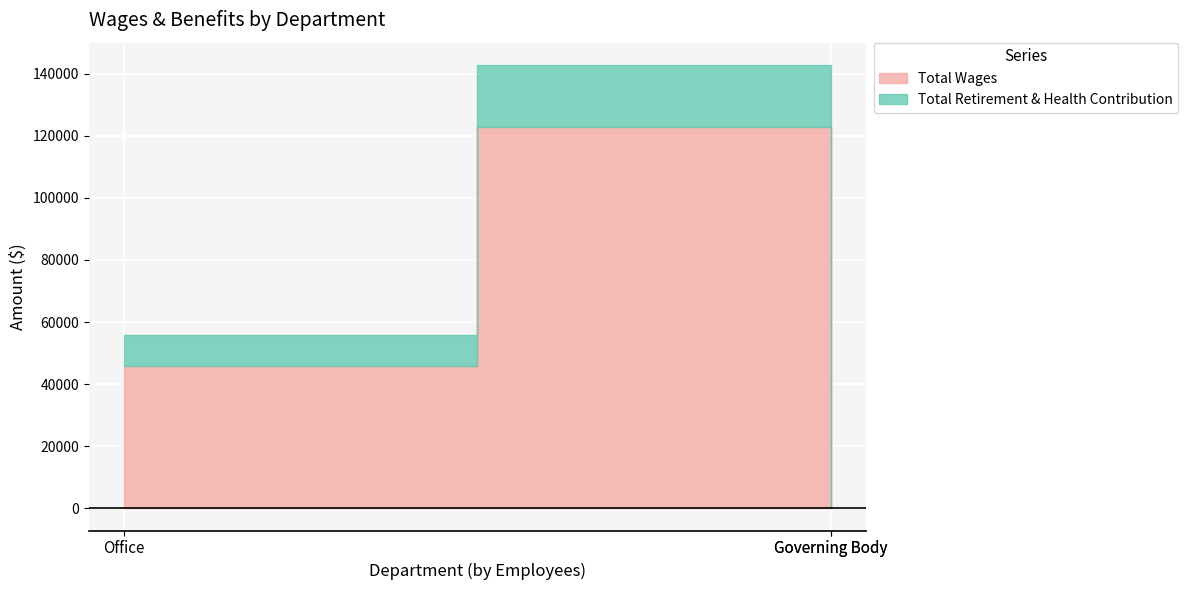

Where is Total Wages nearest to the value 61380?

Office